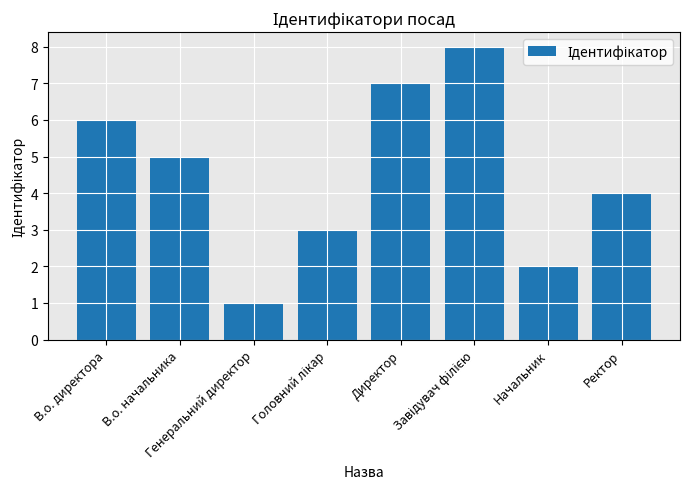

What is the maximum value shown in the chart?

8